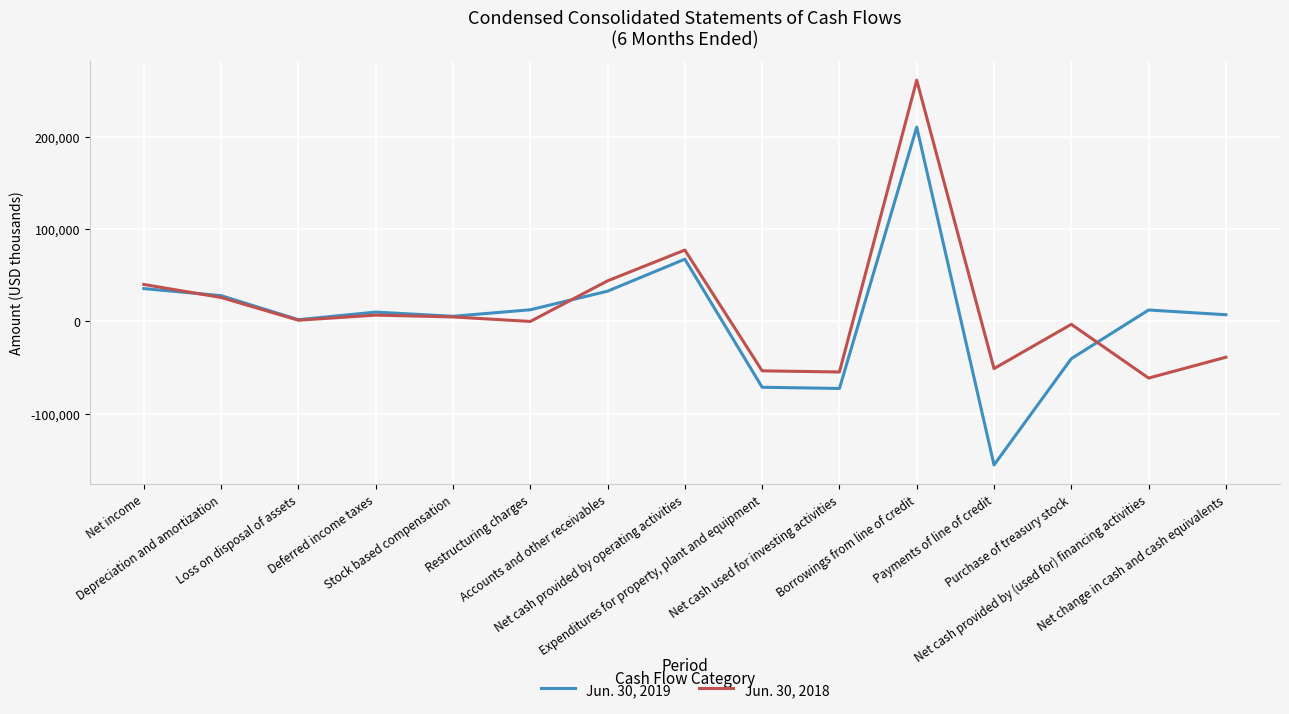

What is the smallest value displayed?

-155250